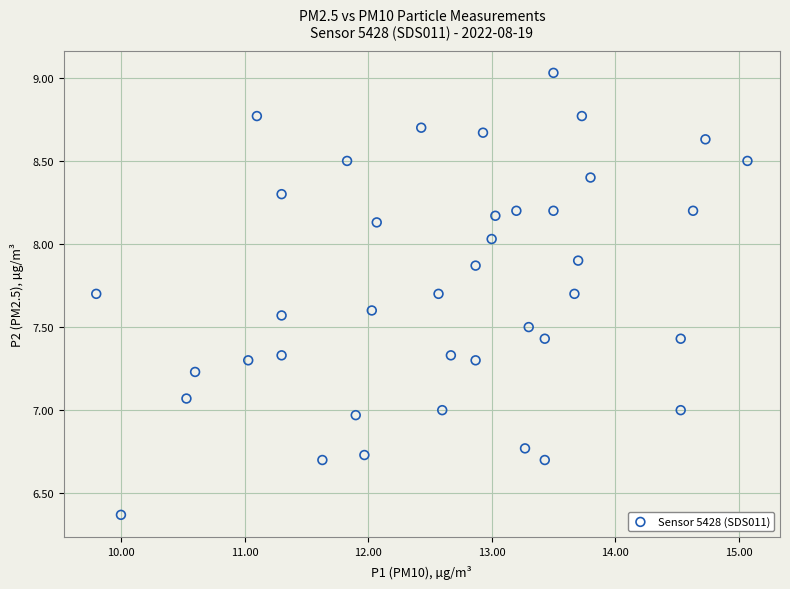

What is the range of Y values (max minus min)?

2.7